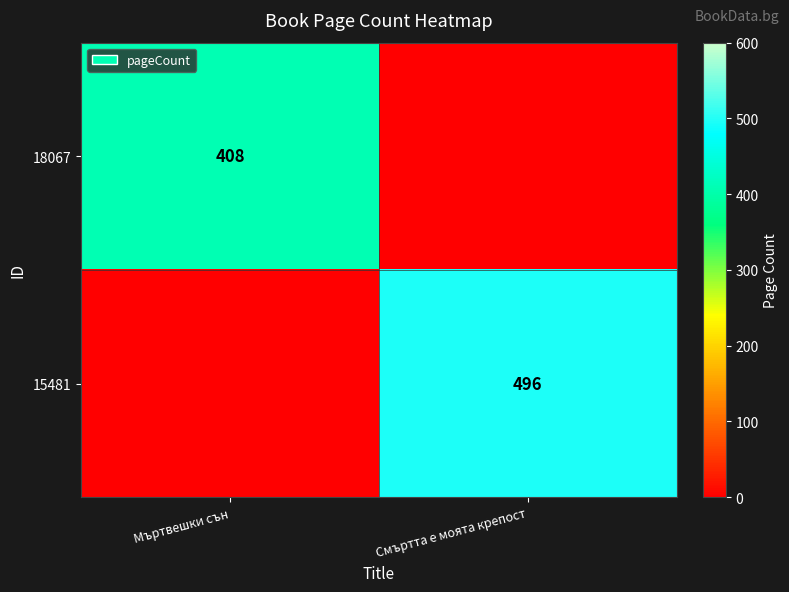

The value of 18067 at Мъртвешки сън is 548. True or false?

False